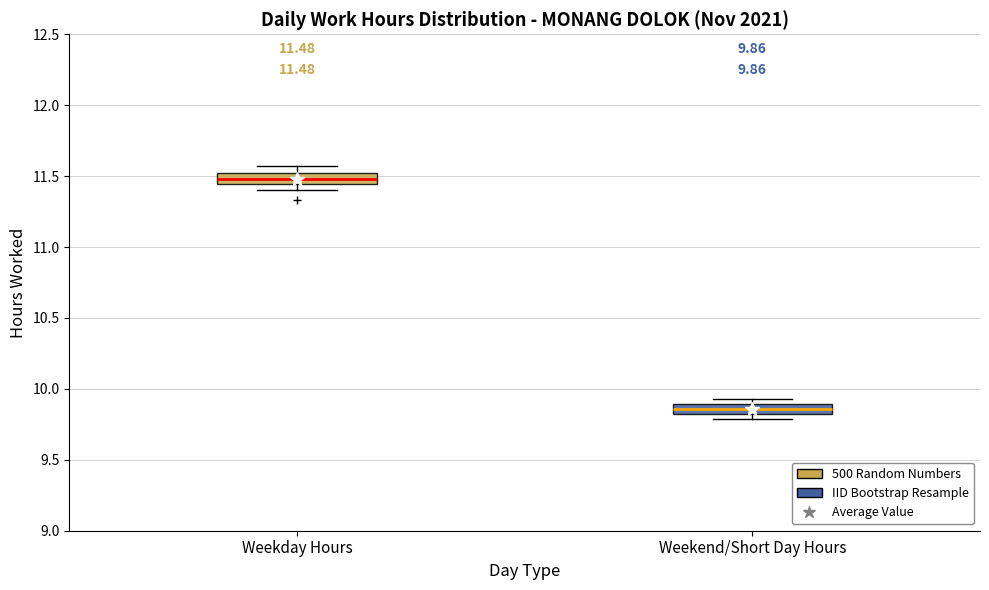

Which box has the lowest median line?

Weekend/Short Day Hours